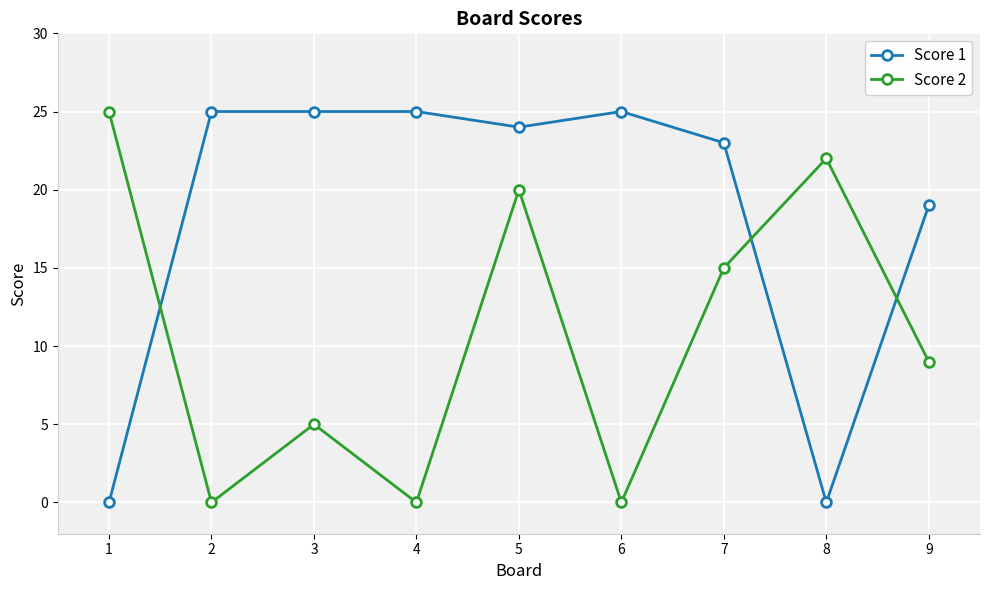

How many interior local peaks does the Score 2 series have?

3